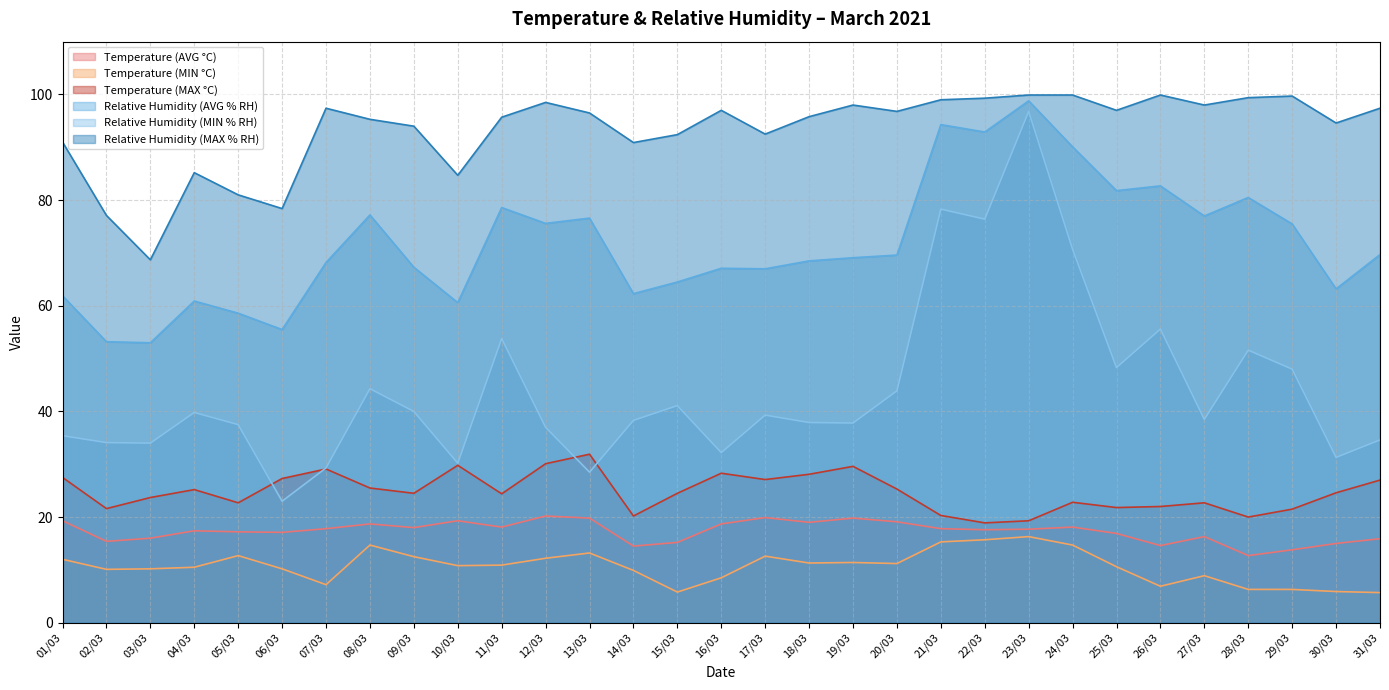

What is the spread (max minus min) of values at 03/03?

58.5